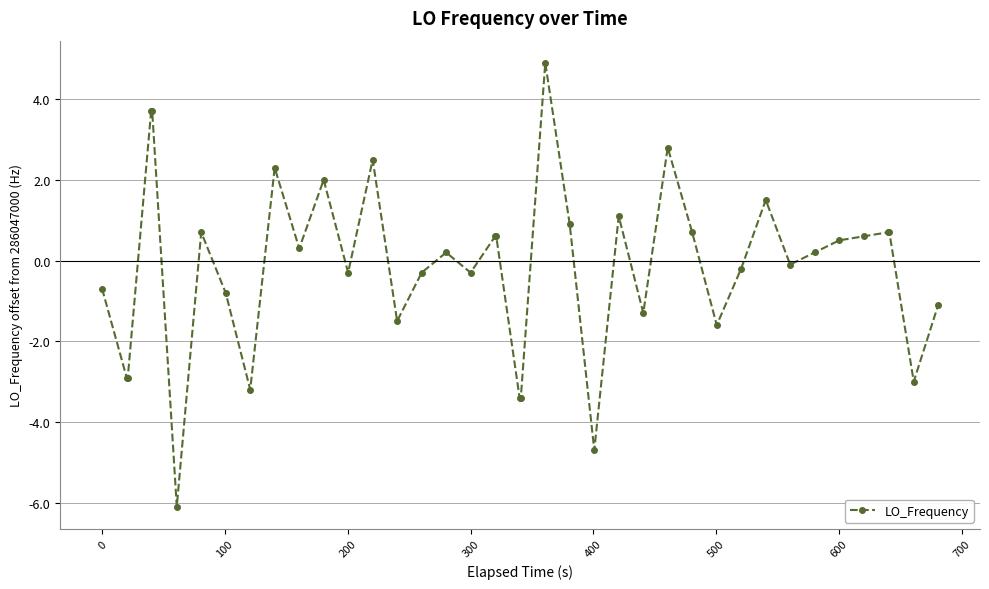

Count the number of categories in the chart.

40